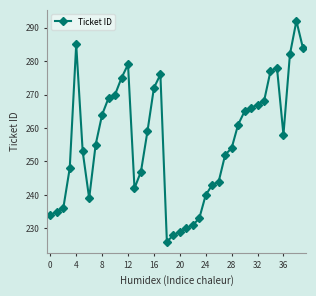

What is the sum of all values?

10246